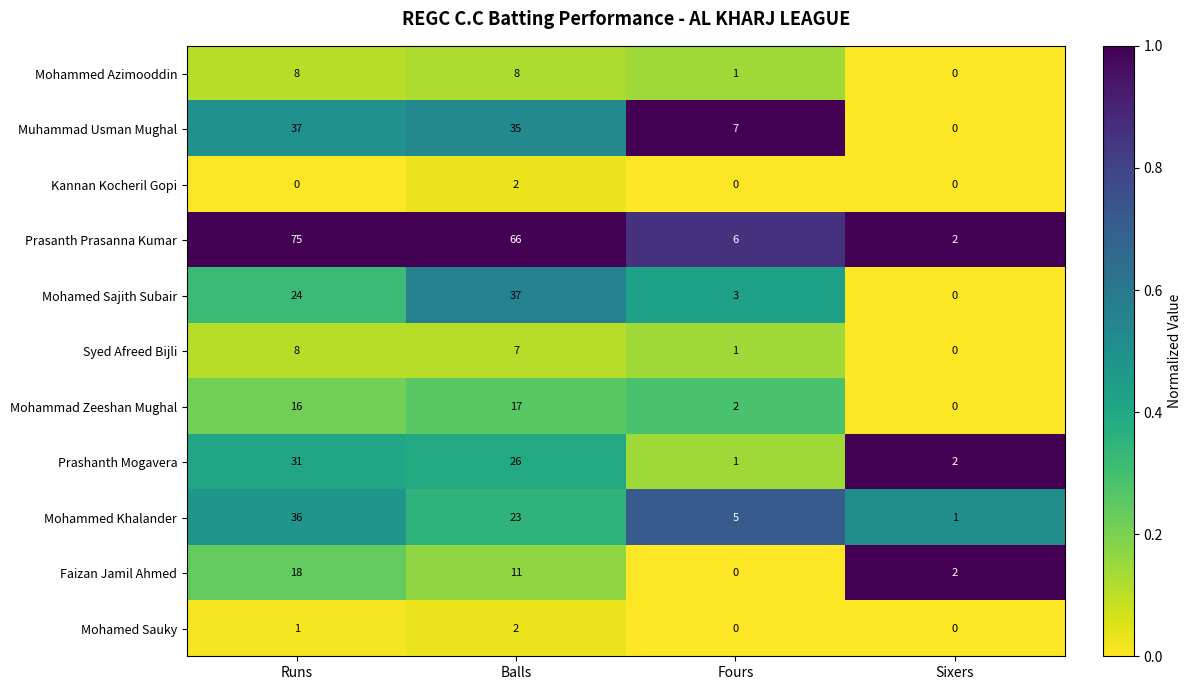

Which category has the highest value in the Faizan Jamil Ahmed series?

Runs